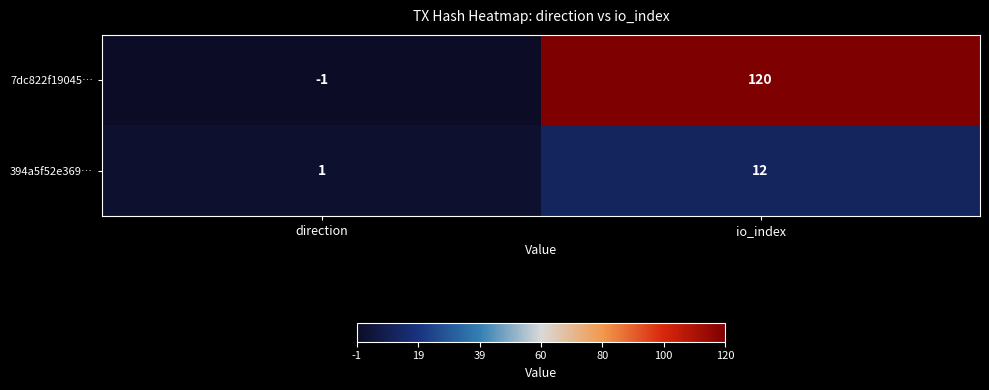

Between direction and io_index, which series saw the biggest shift?

7dc822f19045…